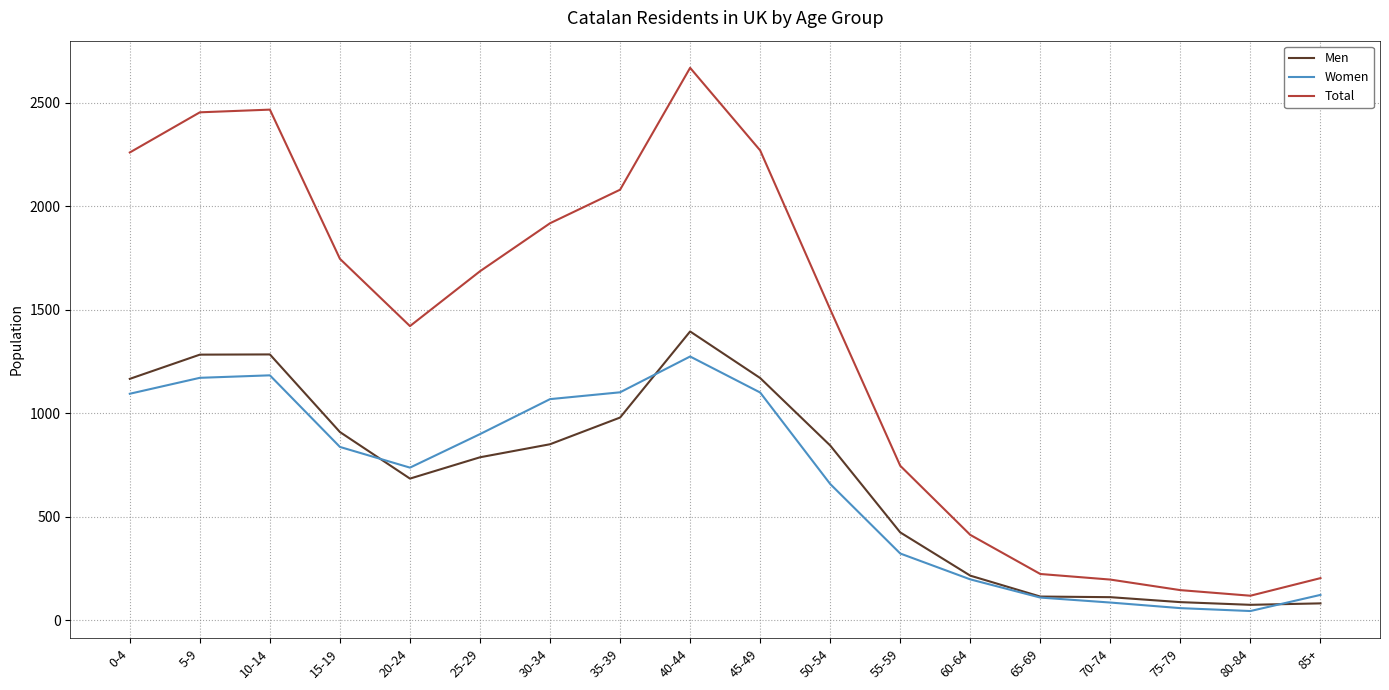

The value of Men at 15-19 is 1236. True or false?

False